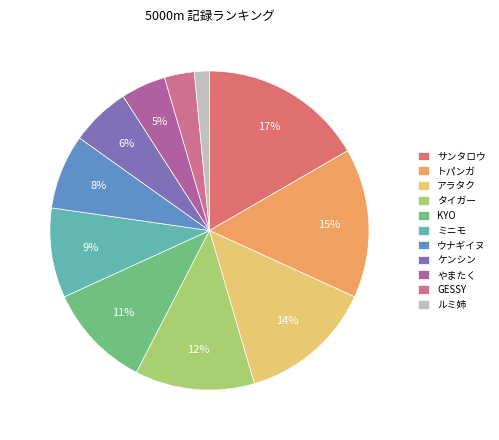

Does any single category account for the majority?

No